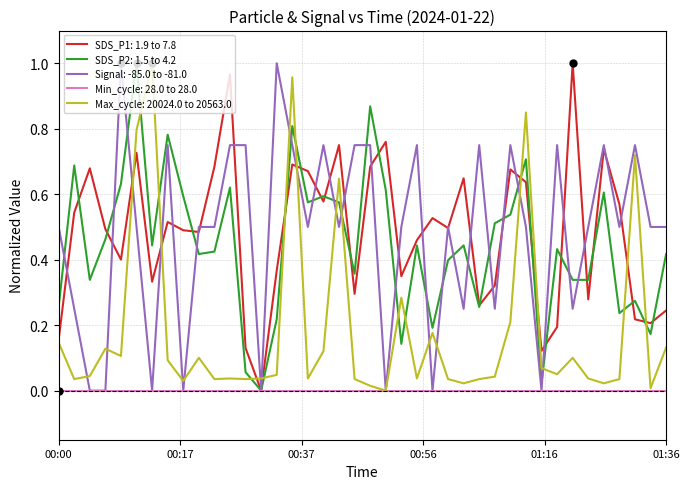

Which series ends up on top after the final intersection of Max_cycle: 20024.0 to 20563.0 and SDS_P2: 1.5 to 4.2?

SDS_P2: 1.5 to 4.2